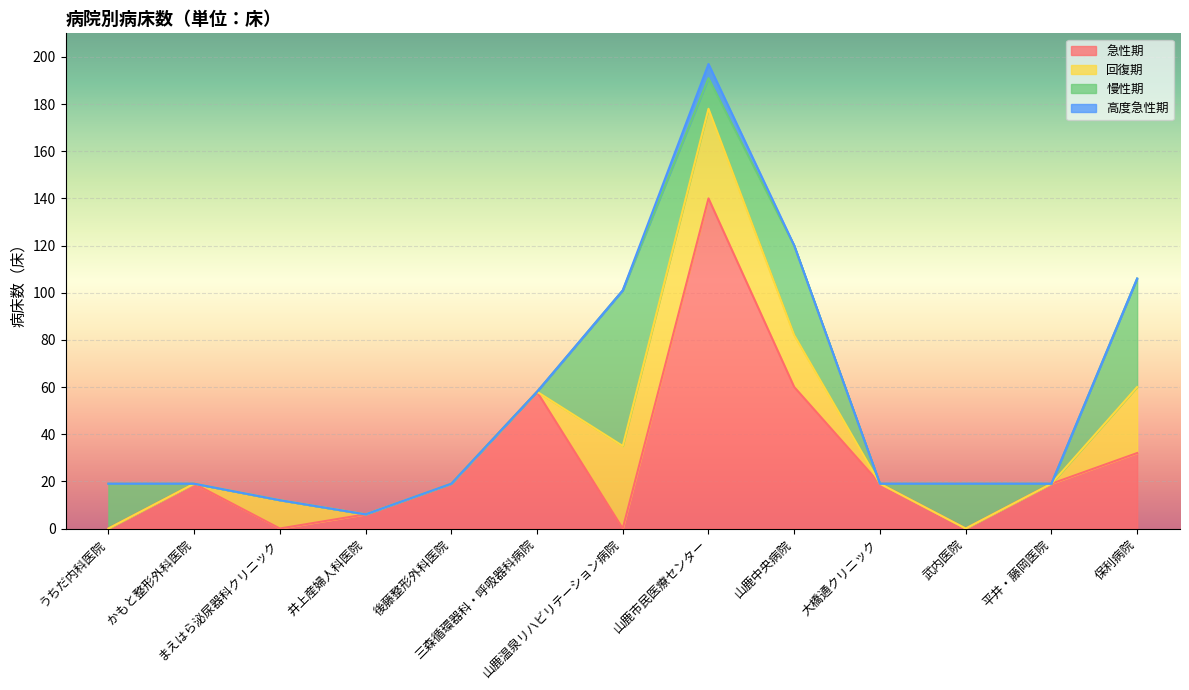

What is the total value across all series at 山鹿温泉リハビリテーション病院?

101